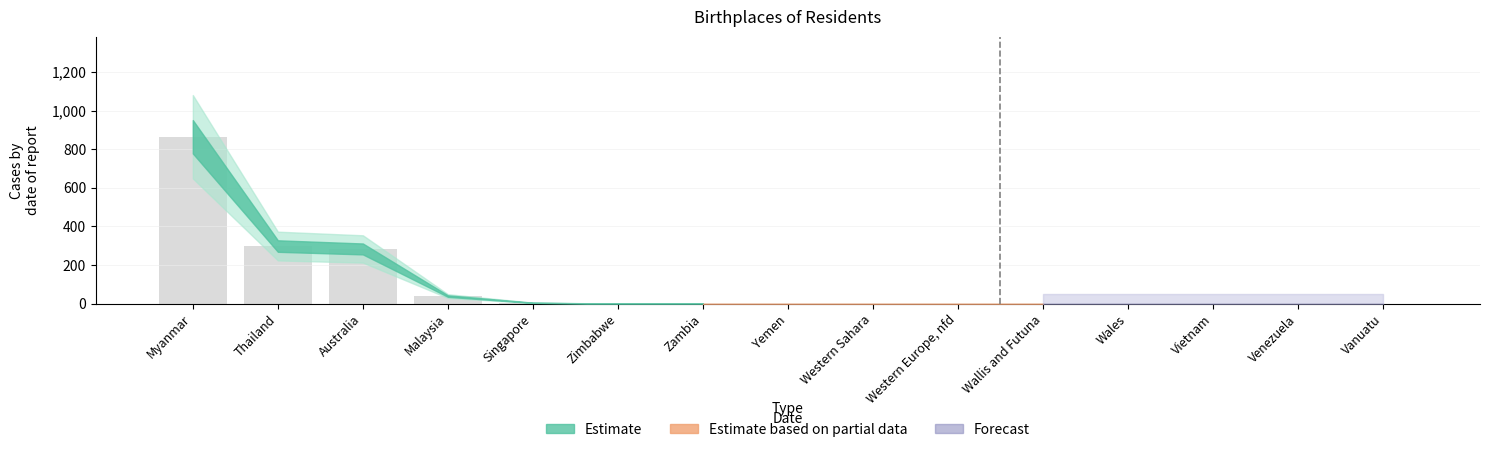

What is the sum of all values?

1488